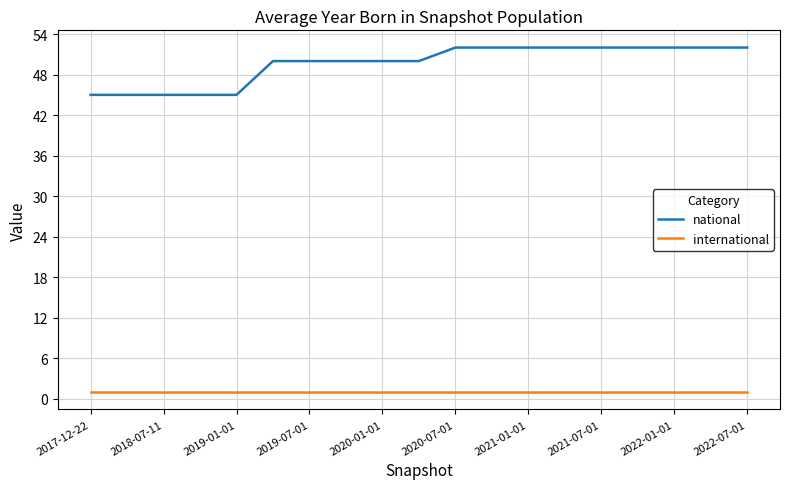

List the series in order of their overall mean, highest first.

national, international